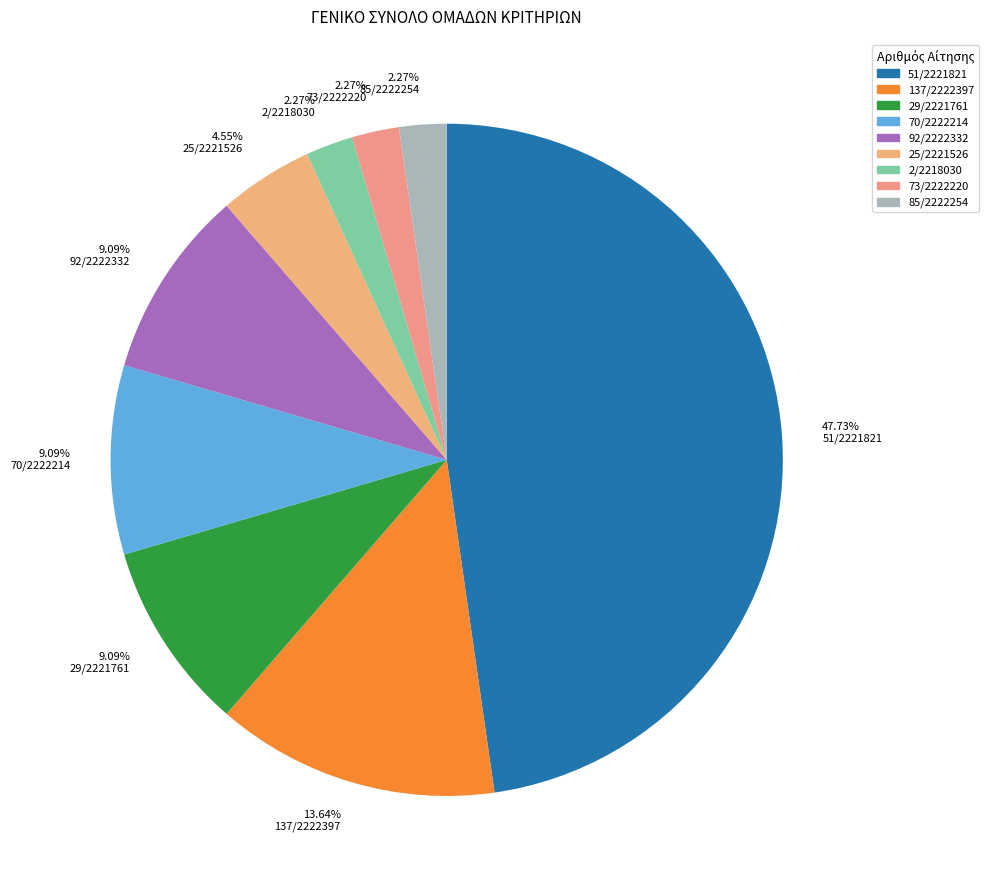

To the nearest percent, what is the average slice percentage?

11%